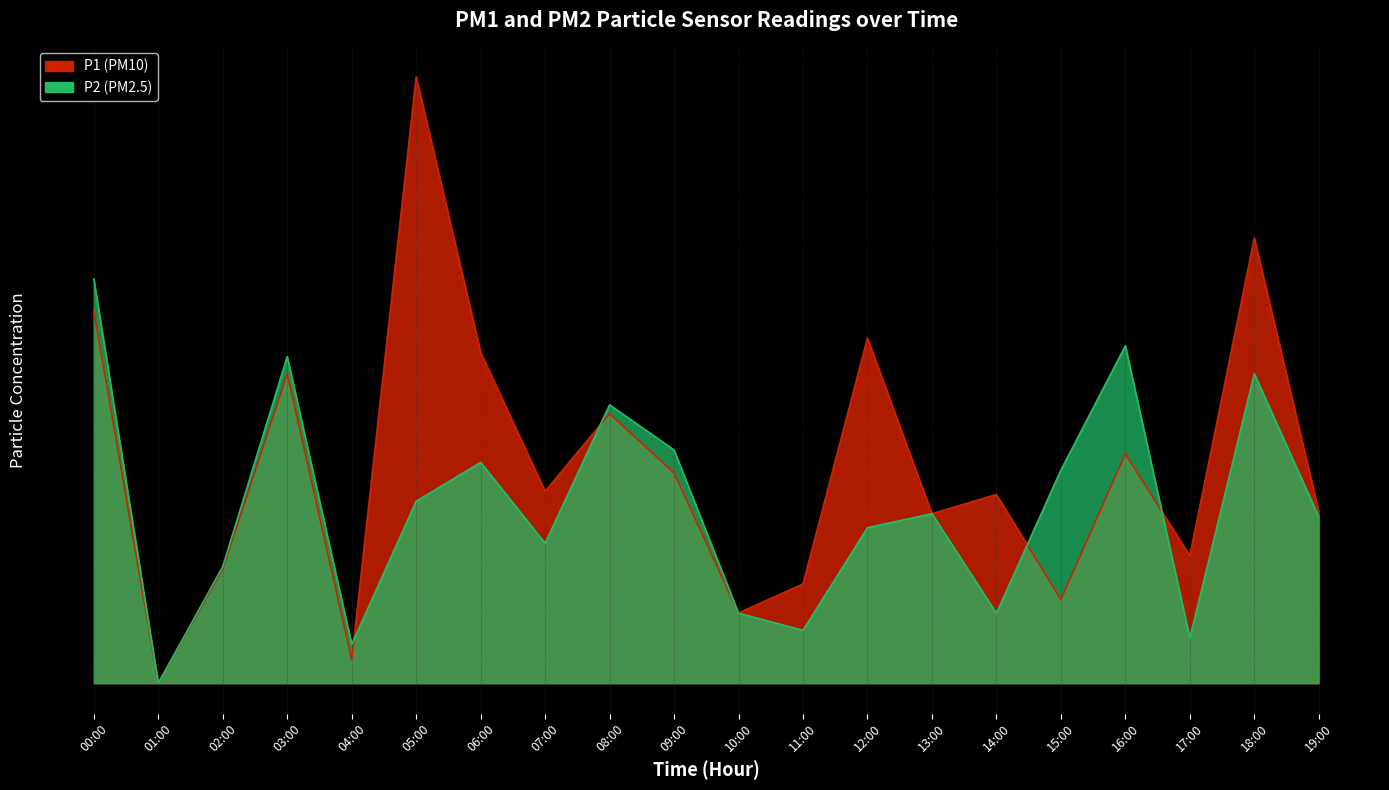

Is the value of P1 at 05:00 greater than the value of P2 at 19:00?

Yes